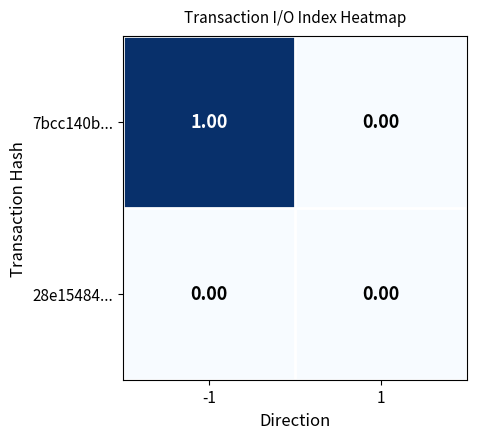

Is the value of 28e15484... at -1 greater than the value of 7bcc140b... at -1?

No